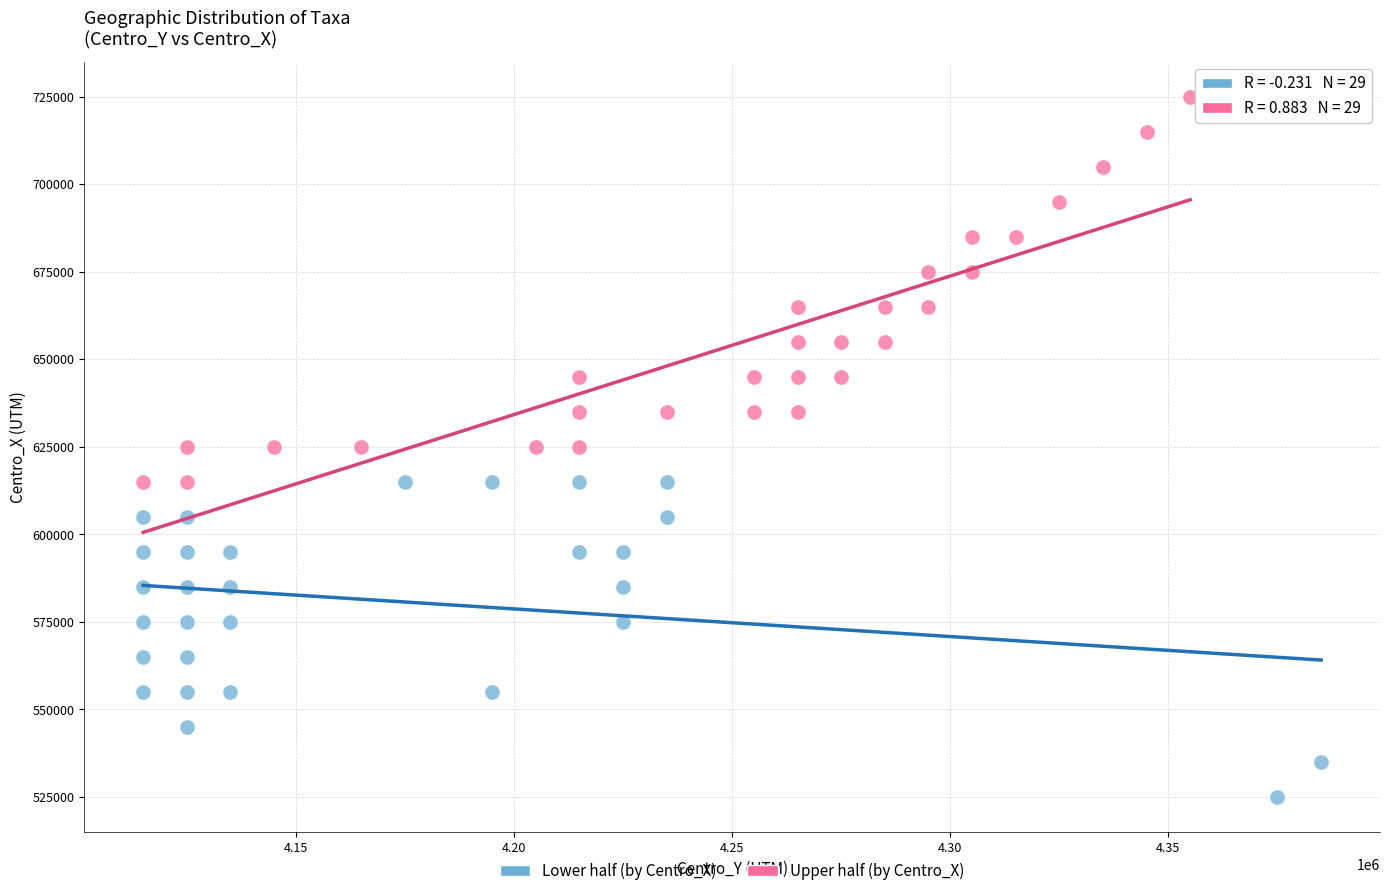

What are all the series names shown in the legend?

Lower half (by Centro_X), Upper half (by Centro_X)